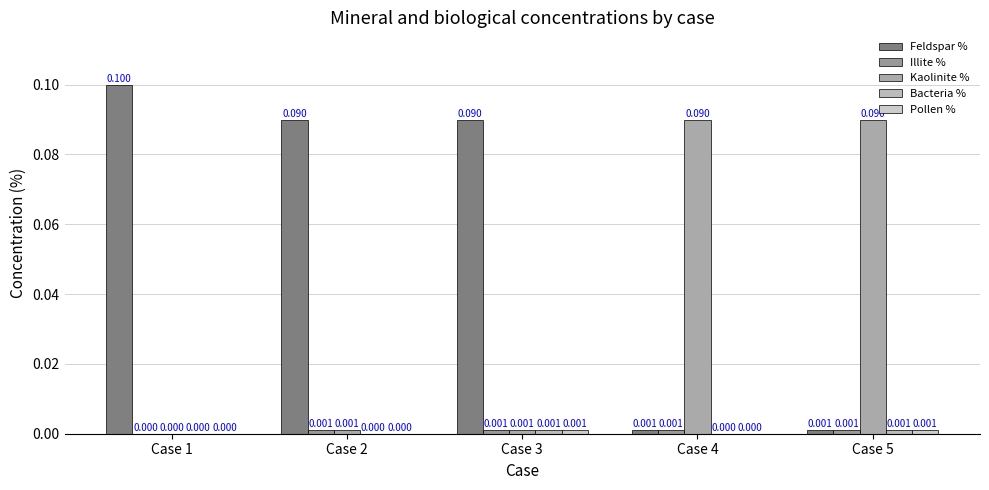

At which category is the sum across all series the highest?

Case 1